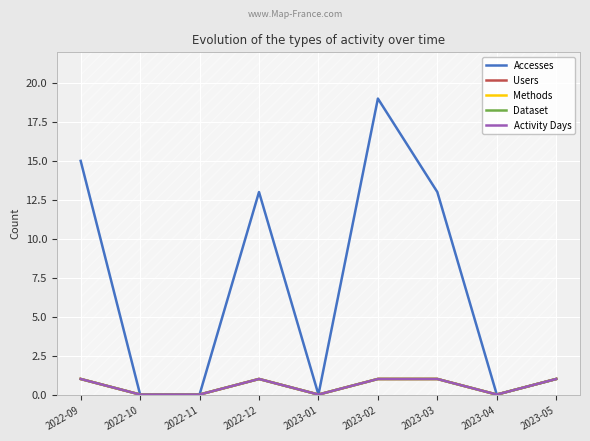

True or false: Users and Activity Days intersect in this chart.

False